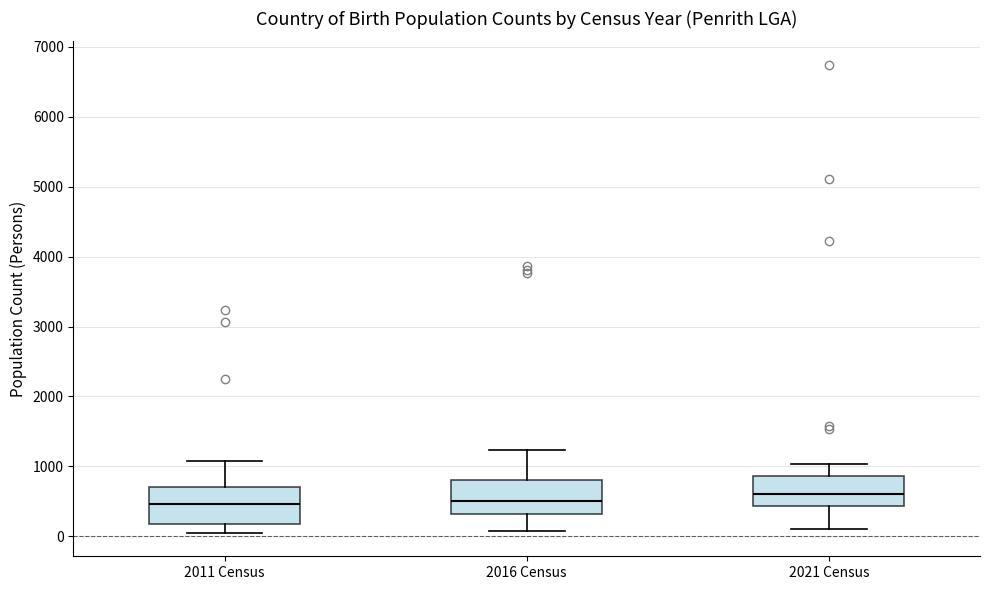

Where does the median line of the box for 2021 Census sit on the y-axis? The values are not printed on the chart, so give them approximately, as read against the axis.

600